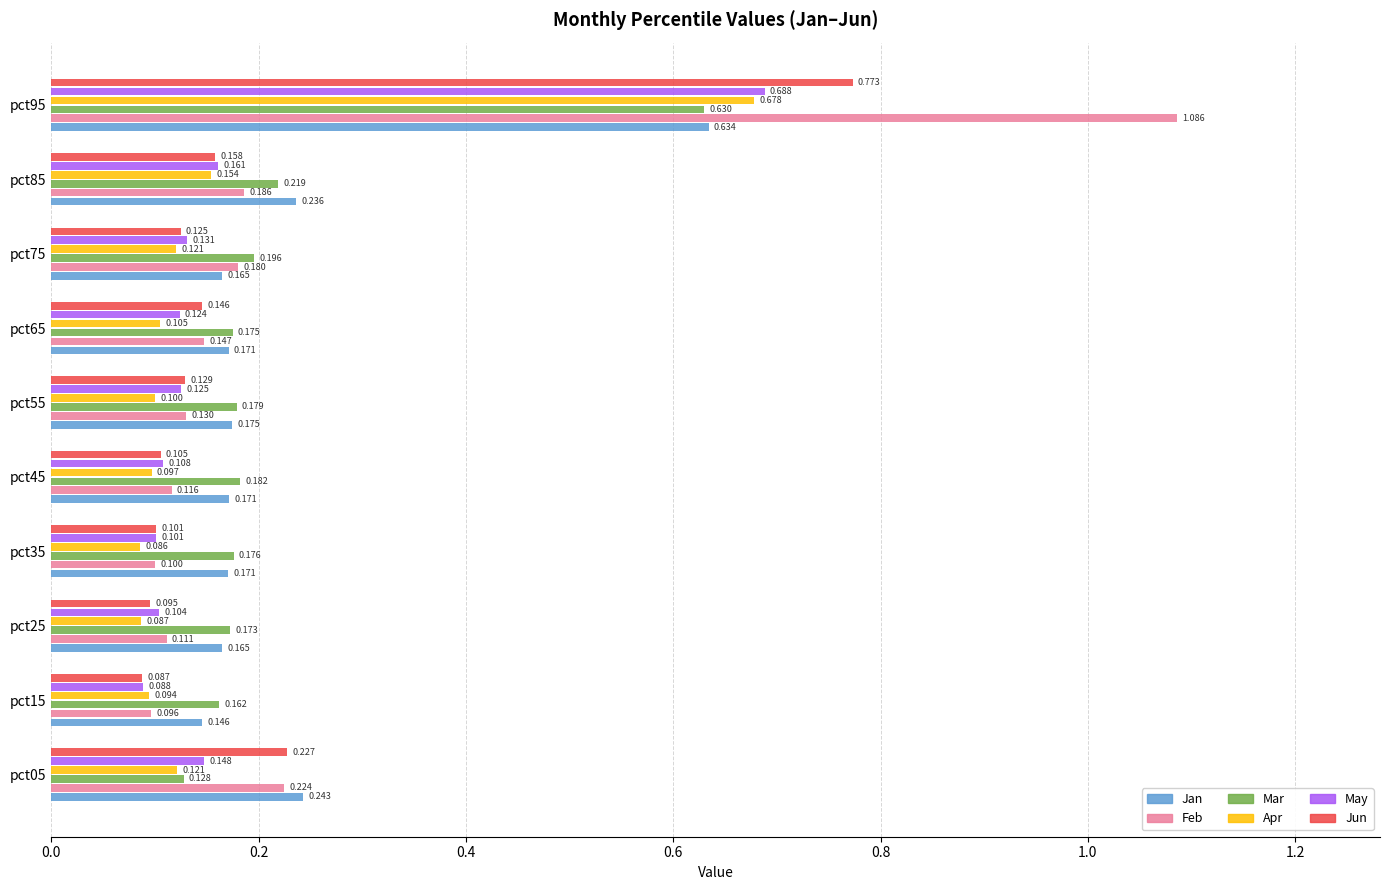

Count the number of data series in this chart.

6